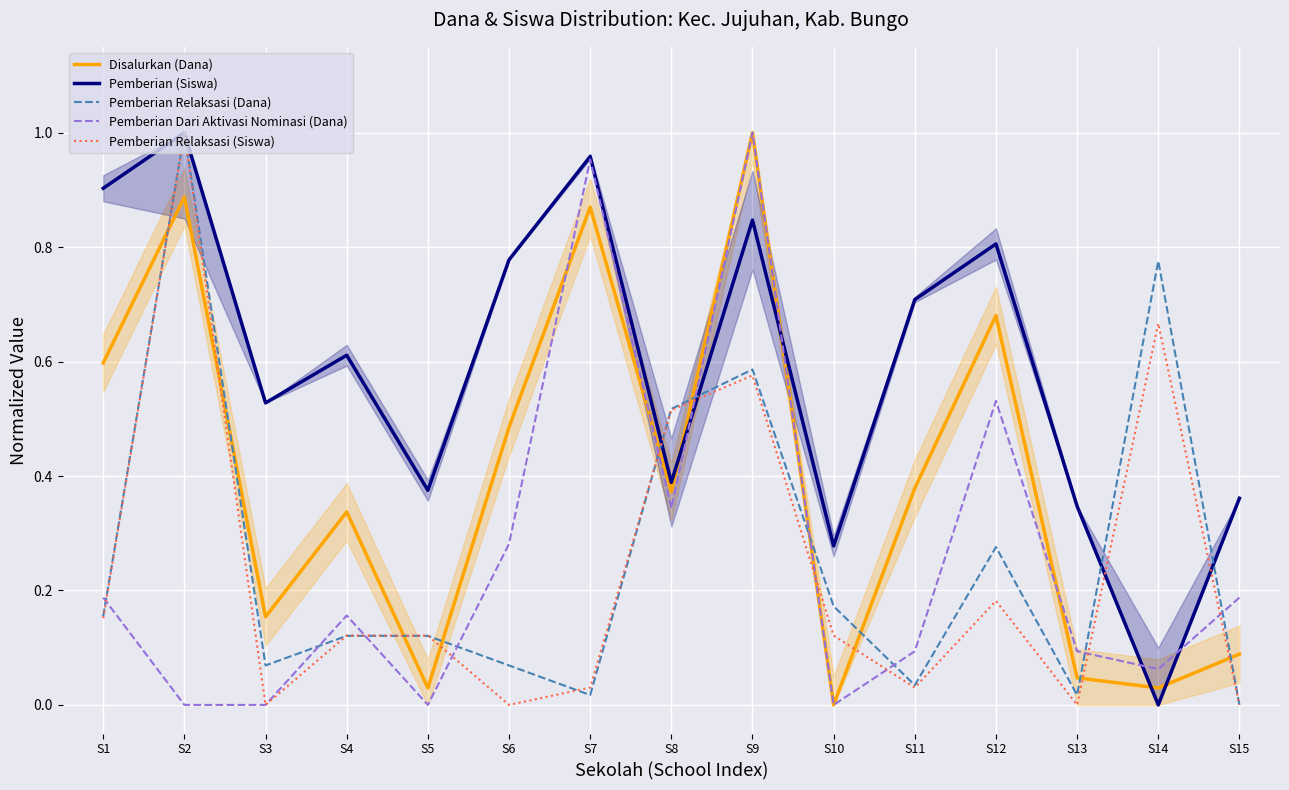

Reading left to right, what are all the values shown in this chart?

Disalurkan (Dana): 0.6	0.9	0.2	0.3	0.0	0.5	0.9	0.4	1.0	0.0	0.4	0.7	0.0	0.0	0.1
Pemberian (Siswa): 0.9	1.0	0.5	0.6	0.4	0.8	1.0	0.4	0.8	0.3	0.7	0.8	0.3	0.0	0.4
Pemberian Relaksasi (Dana): 0.2	1.0	0.1	0.1	0.1	0.1	0.0	0.5	0.6	0.2	0.0	0.3	0.0	0.8	0.0
Pemberian Dari Aktivasi Nominasi (Dana): 0.2	0.0	0.0	0.2	0.0	0.3	1.0	0.3	1.0	0.0	0.1	0.5	0.1	0.1	0.2
Pemberian Relaksasi (Siswa): 0.2	1.0	0.0	0.1	0.1	0.0	0.0	0.5	0.6	0.1	0.0	0.2	0.0	0.7	0.0